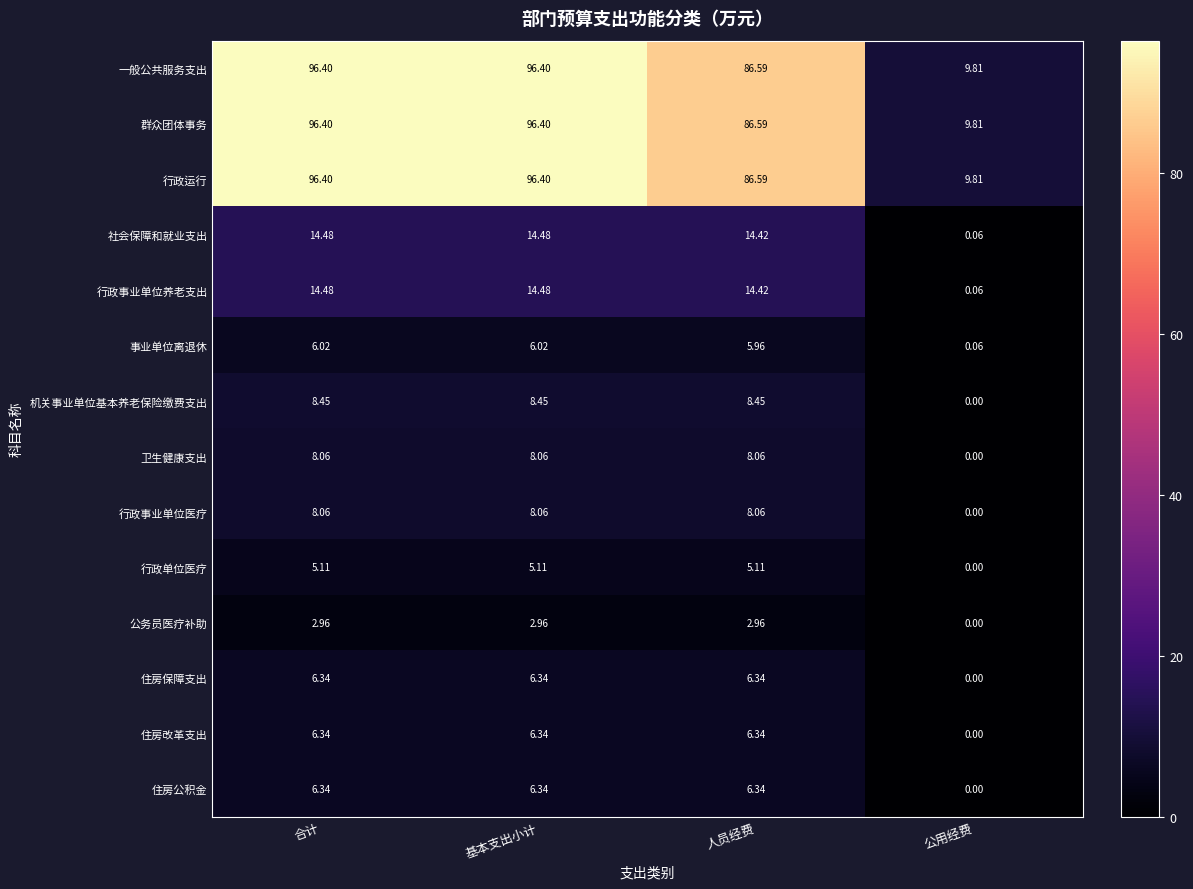

Count the number of data series in this chart.

14